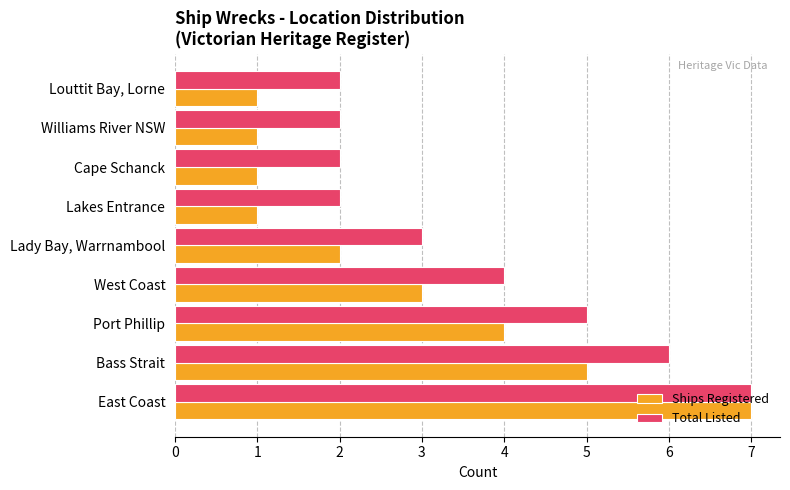

Which series has the largest range (max minus min)?

Ships Registered